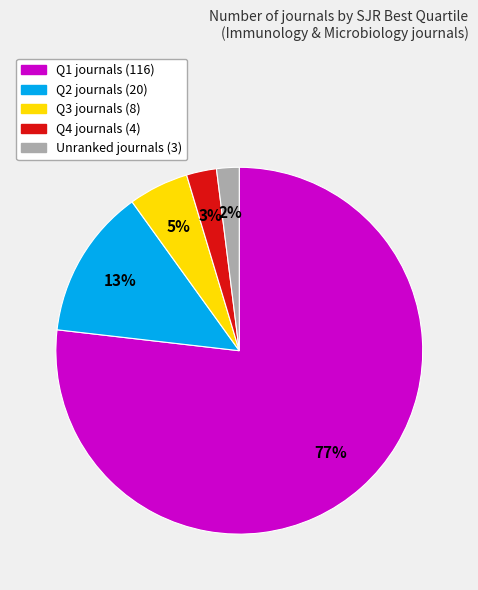

To the nearest percent, what is the average slice percentage?

20%